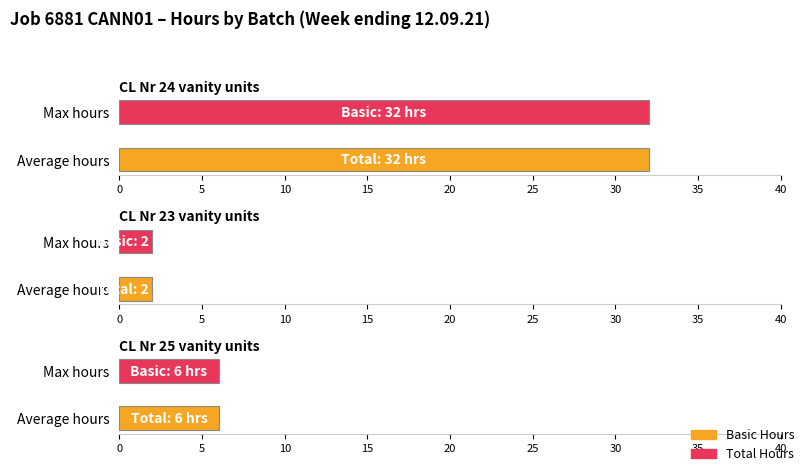

Which series has the largest range (max minus min)?

Basic